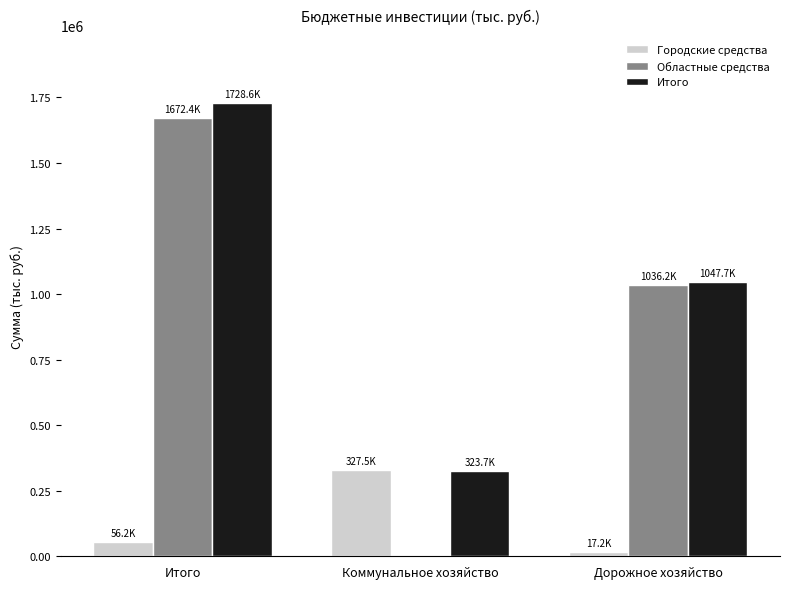

Which series changed the most between Итого and Дорожное хозяйство?

Итого